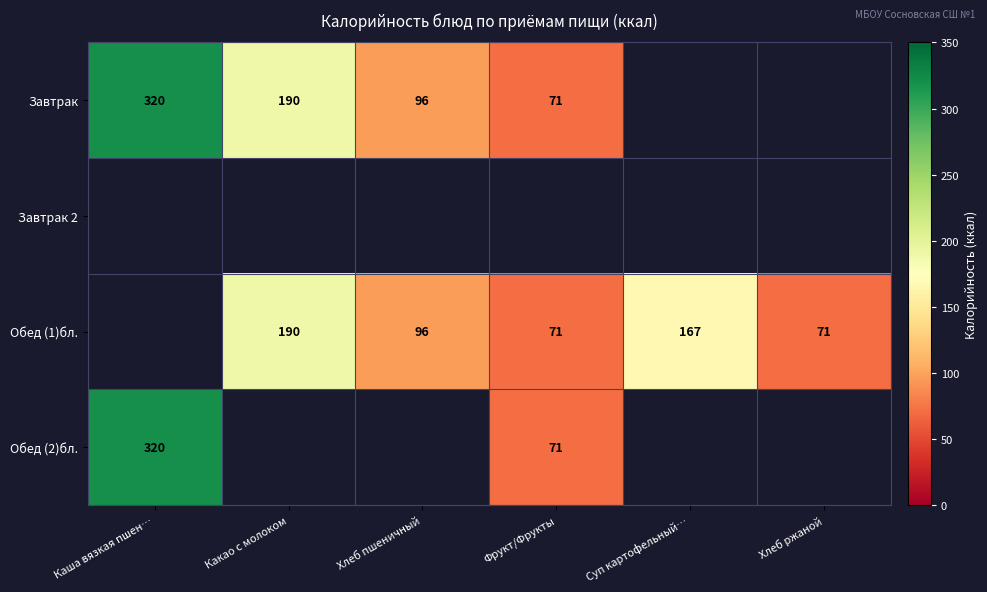

Is it true that Обед (1)бл. equals 96 at Хлеб пшеничный?

True